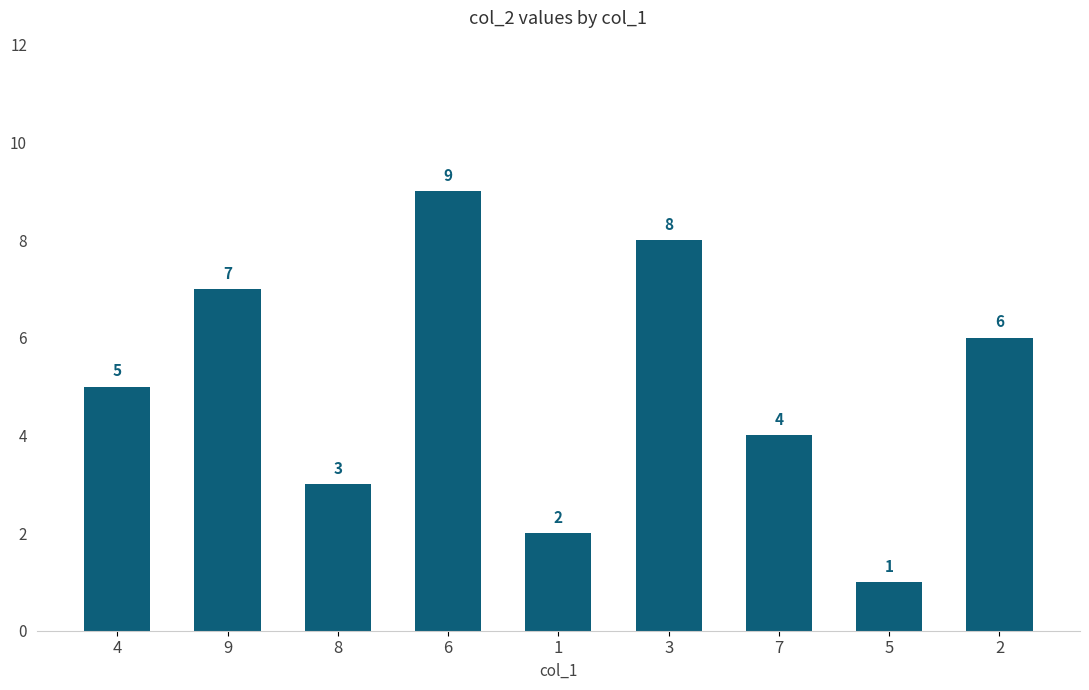

At which category does the chart reach its peak across all series?

6